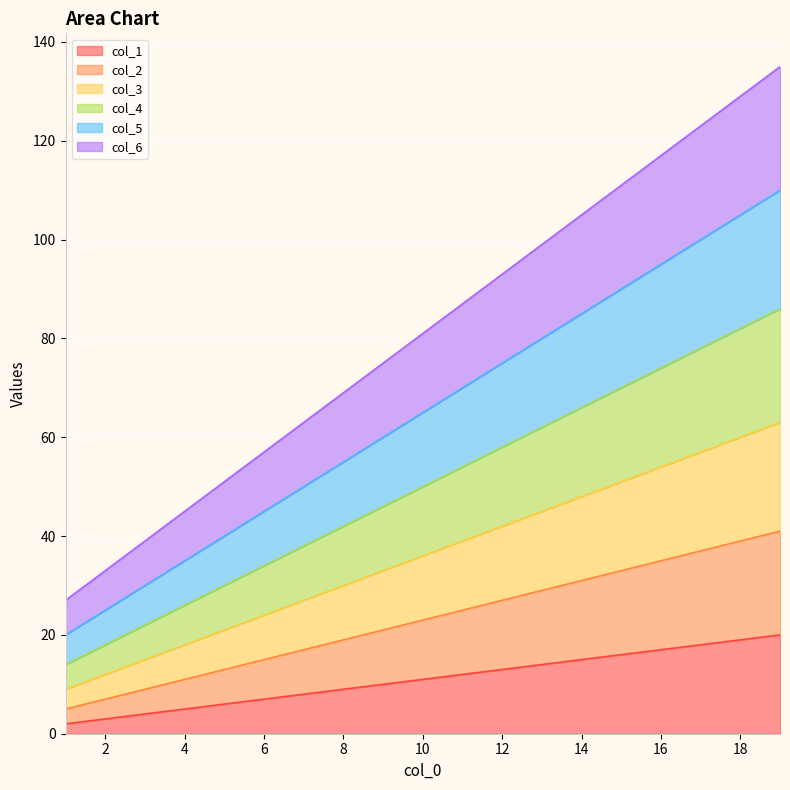

Reading right to left, extract all data points from this chart.

col_1: 20	19	18	17	16	15	14	13	12	11	10	9	8	7	6	5	4	3	2
col_2: 41	39	37	35	33	31	29	27	25	23	21	19	17	15	13	11	9	7	5
col_3: 63	60	57	54	51	48	45	42	39	36	33	30	27	24	21	18	15	12	9
col_4: 86	82	78	74	70	66	62	58	54	50	46	42	38	34	30	26	22	18	14
col_5: 110	105	100	95	90	85	80	75	70	65	60	55	50	45	40	35	30	25	20
col_6: 135	129	123	117	111	105	99	93	87	81	75	69	63	57	51	45	39	33	27